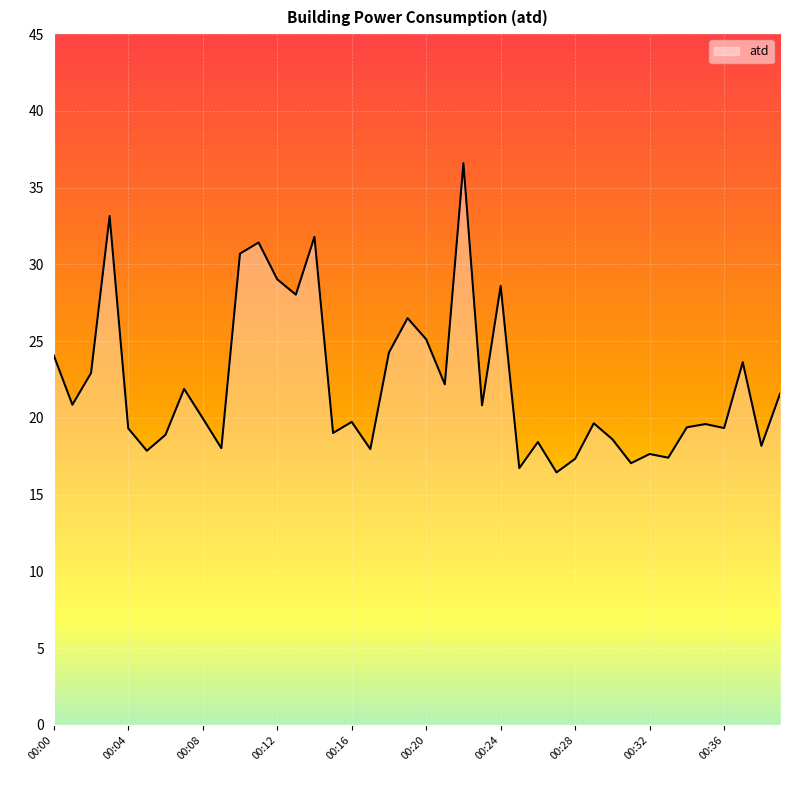

What is the greatest value displayed?

36.6